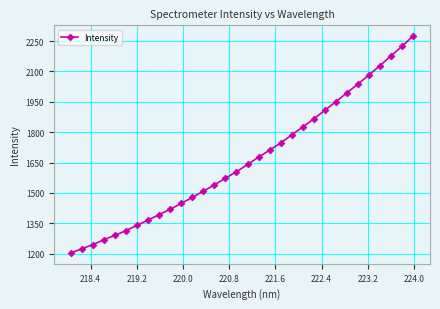

What is the maximum value shown in the chart?

2274.1